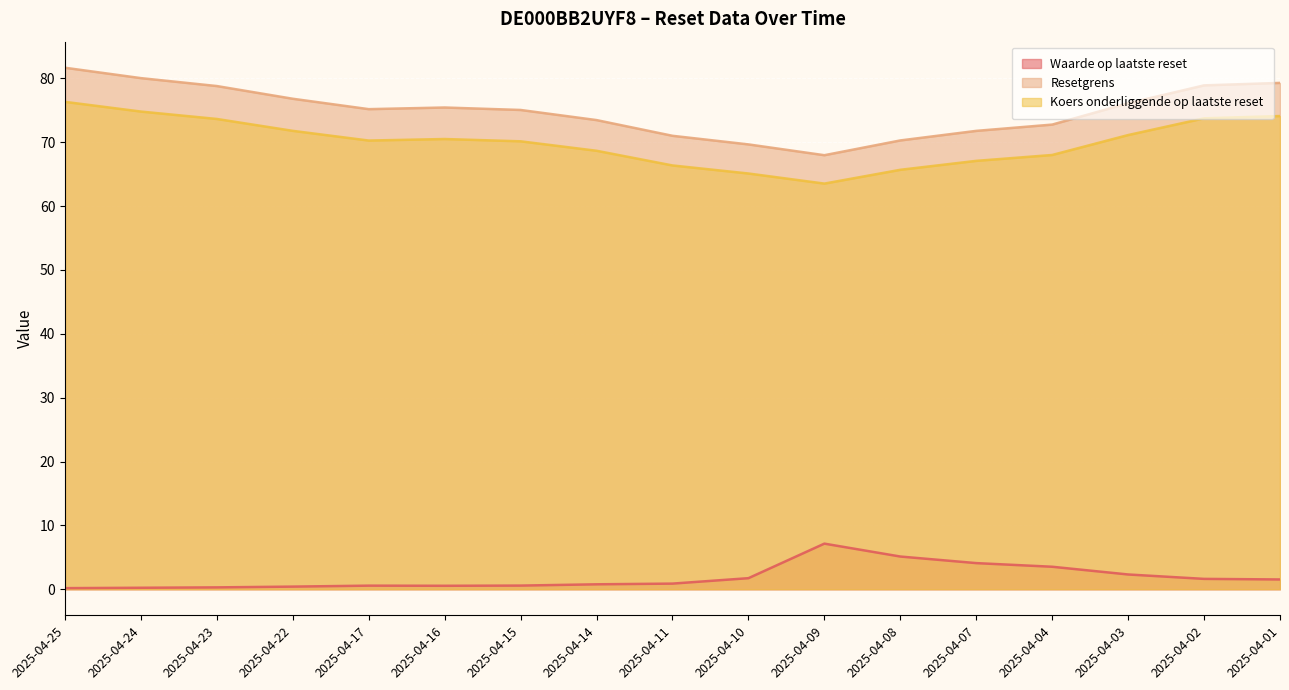

Reading left to right, list all the values displayed in this chart.

Waarde op laatste reset: 2025-04-25=0.2	2025-04-24=0.2	2025-04-23=0.3	2025-04-22=0.4	2025-04-17=0.6	2025-04-16=0.5	2025-04-15=0.6	2025-04-14=0.8	2025-04-11=0.9	2025-04-10=1.7	2025-04-09=7.1	2025-04-08=5.1	2025-04-07=4.1	2025-04-04=3.5	2025-04-03=2.3	2025-04-02=1.6	2025-04-01=1.5
Resetgrens: 2025-04-25=81.7	2025-04-24=80.0	2025-04-23=78.8	2025-04-22=76.8	2025-04-17=75.2	2025-04-16=75.4	2025-04-15=75.0	2025-04-14=73.5	2025-04-11=71.0	2025-04-10=69.7	2025-04-09=68.0	2025-04-08=70.3	2025-04-07=71.8	2025-04-04=72.8	2025-04-03=76.1	2025-04-02=78.9	2025-04-01=79.3
Koers onderliggende op laatste reset: 2025-04-25=76.3	2025-04-24=74.8	2025-04-23=73.6	2025-04-22=71.8	2025-04-17=70.3	2025-04-16=70.5	2025-04-15=70.1	2025-04-14=68.7	2025-04-11=66.4	2025-04-10=65.1	2025-04-09=63.5	2025-04-08=65.7	2025-04-07=67.1	2025-04-04=68.0	2025-04-03=71.1	2025-04-02=73.7	2025-04-01=74.1